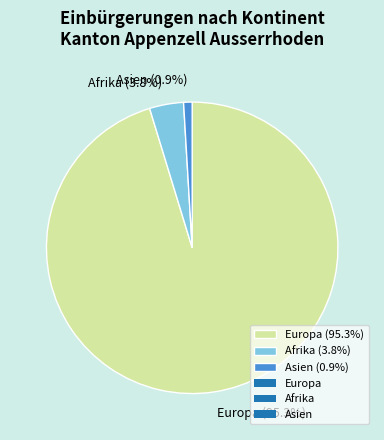

Which has a higher value, Europa (95.3%) or Afrika (3.8%)?

Europa (95.3%)